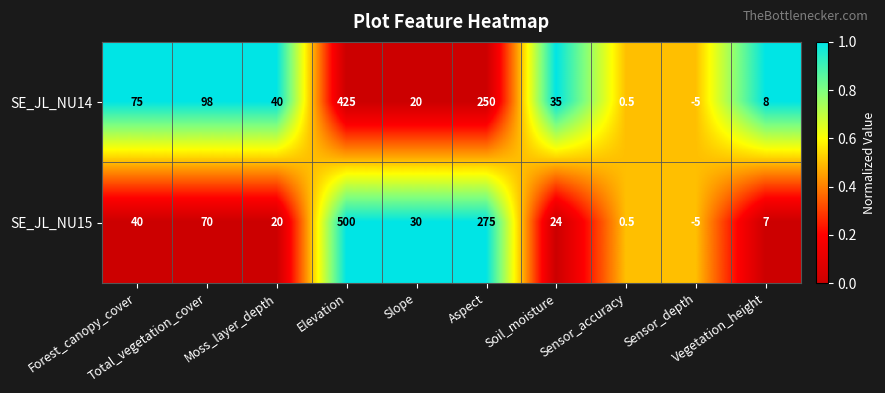

How many negative values does the SE_JL_NU14 series have?

1